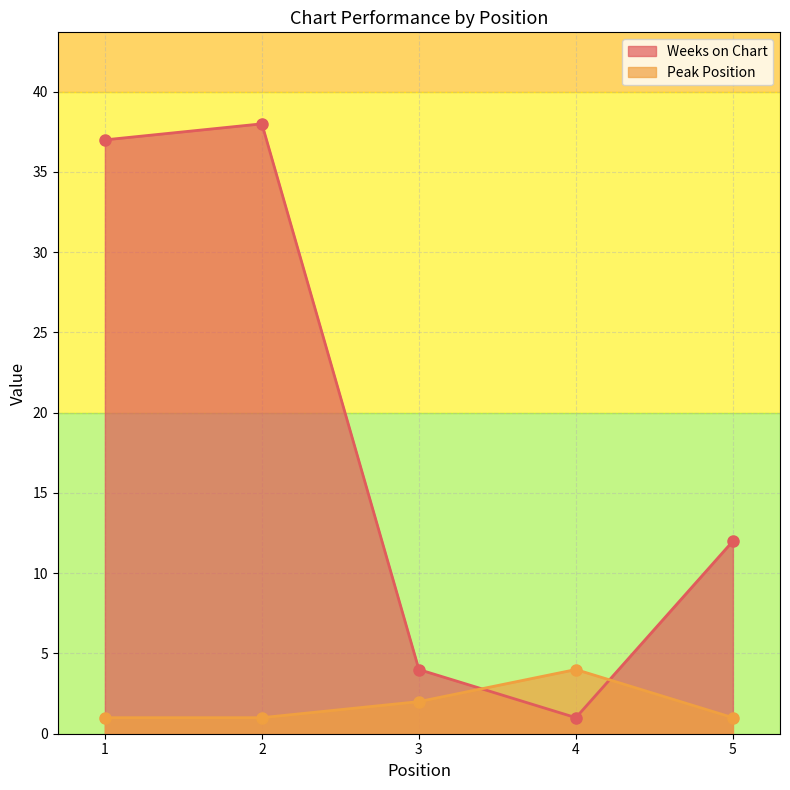

What are all the series names shown in the legend?

Weeks on Chart, Peak Position